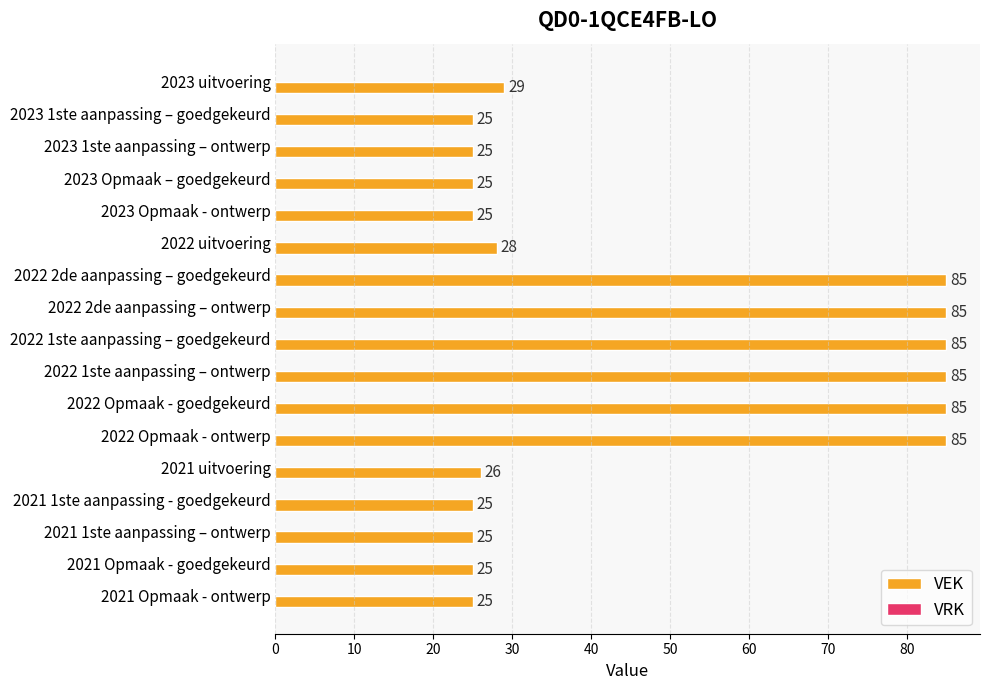

What is the label of the 5th bar from the top?

2023 Opmaak - ontwerp